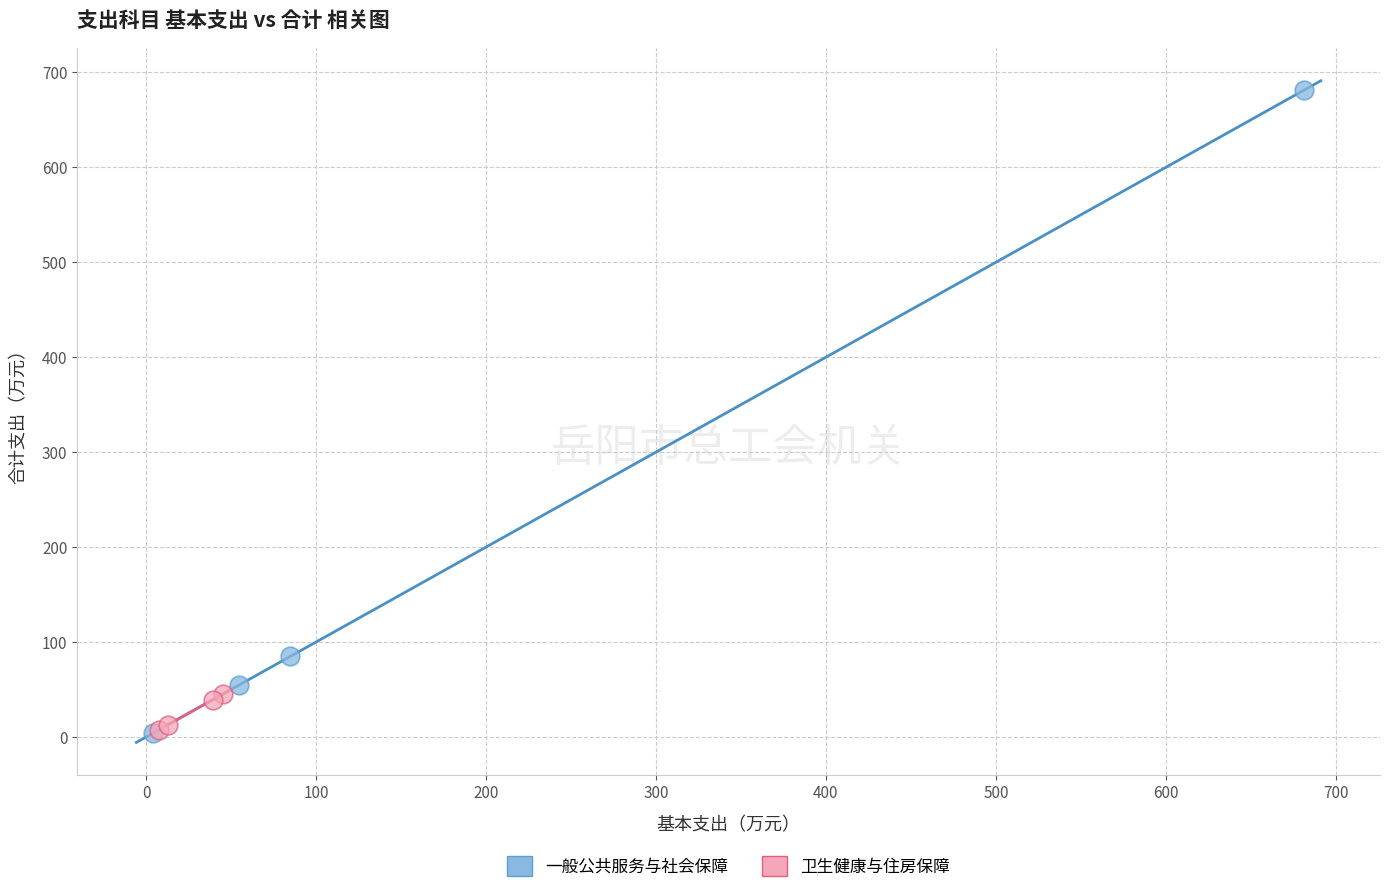

Which series has the widest spread of Y values?

一般公共服务与社会保障